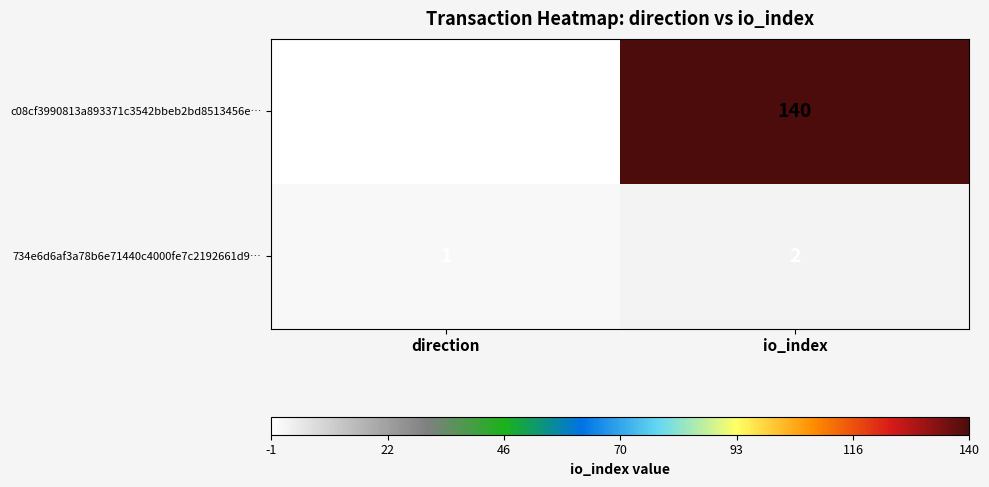

Which series has the widest spread of values?

c08cf3990813a893371c3542bbeb2bd8513456e…